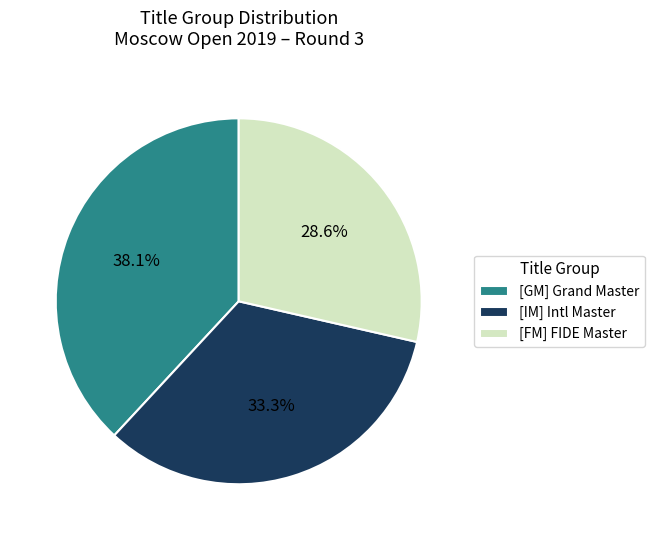

Rank the categories by value from lowest to highest.

[FM] FIDE Master, [IM] Intl Master, [GM] Grand Master